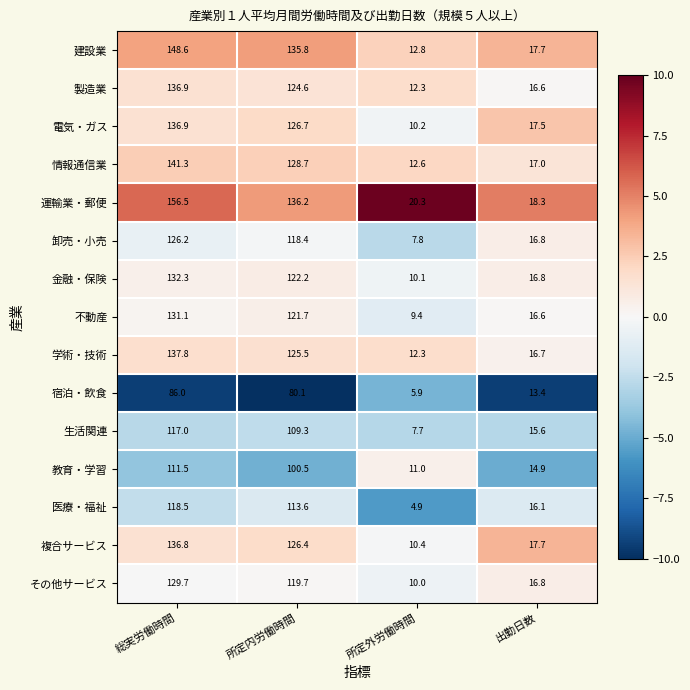

Rank the categories by 宿泊・飲食 value from lowest to highest.

所定外労働時間, 出勤日数, 所定内労働時間, 総実労働時間